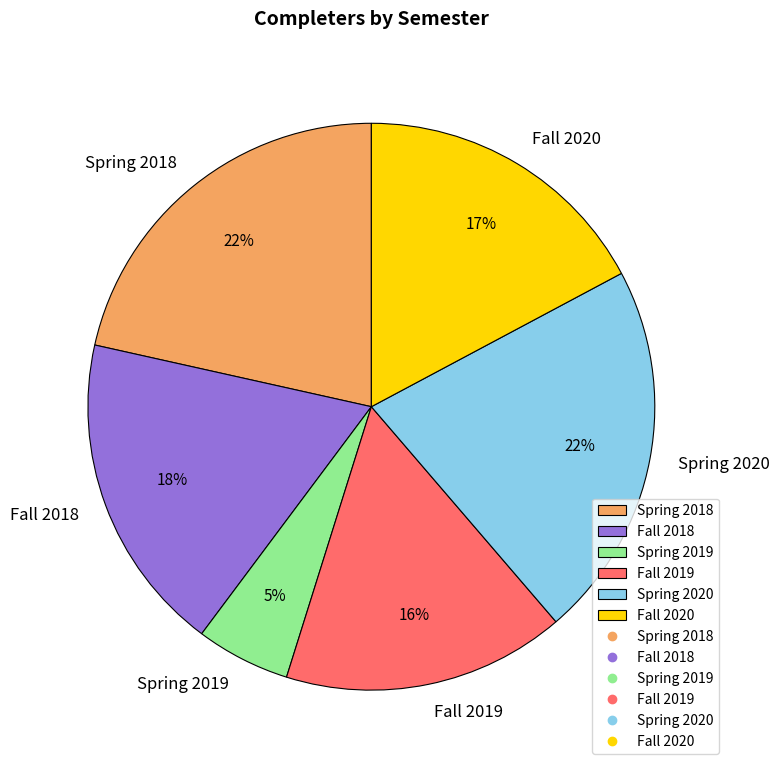

What is the ratio of the value at Fall 2020 to the value at Fall 2018?

0.9